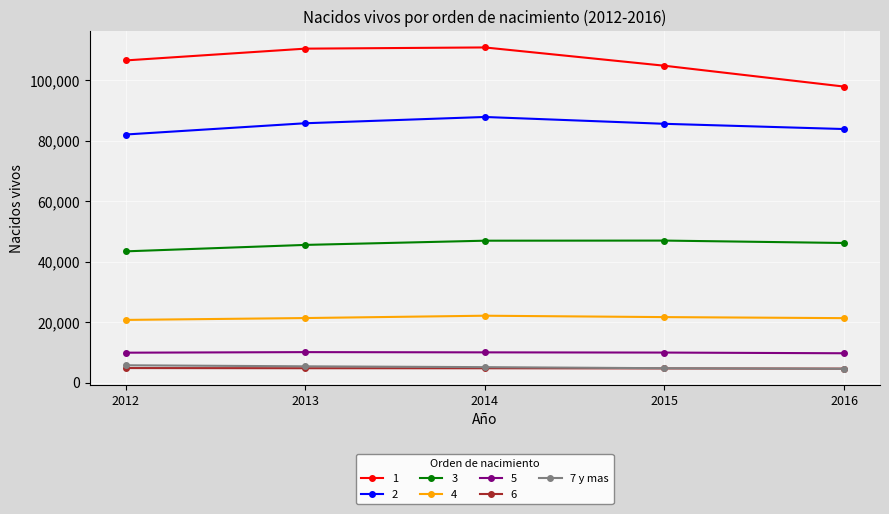

True or false: 4 and 5 intersect in this chart.

False